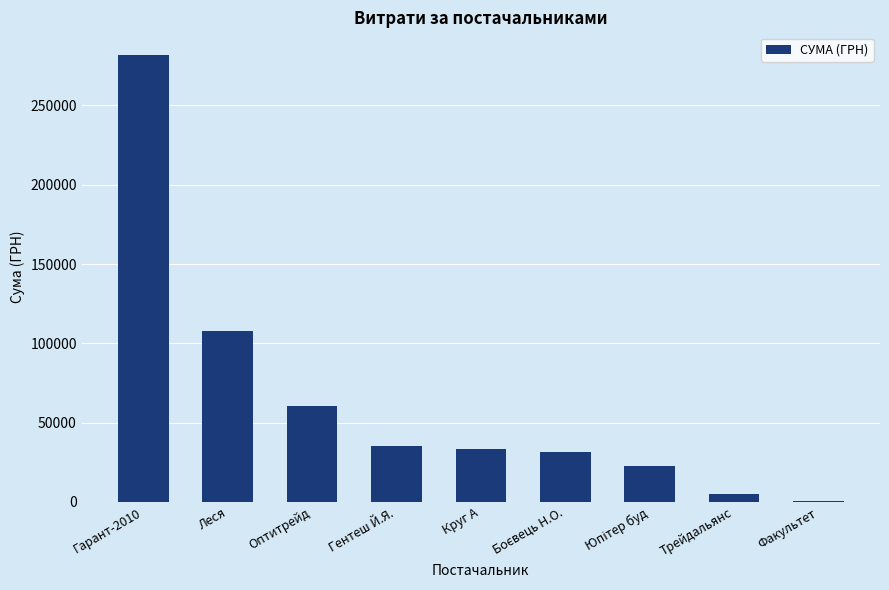

Between Гарант-2010 and Леся, which is larger?

Гарант-2010